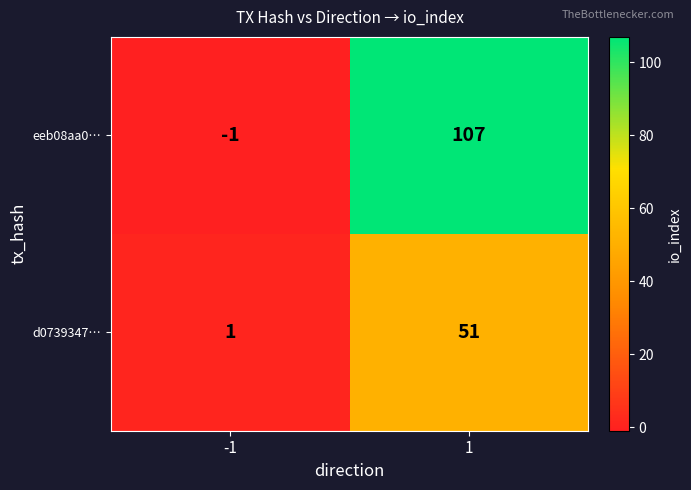

The d0739347… series shows 1 at -1. True or false?

True